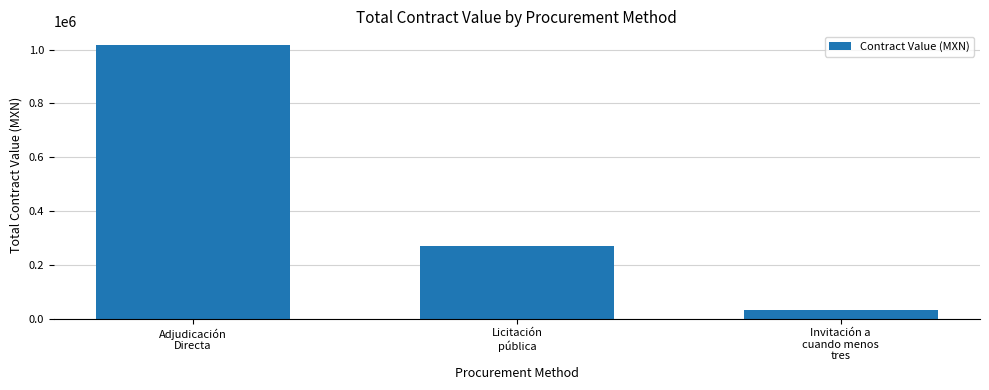

Which label corresponds to the smallest value in the chart?

Invitación a
cuando menos
tres